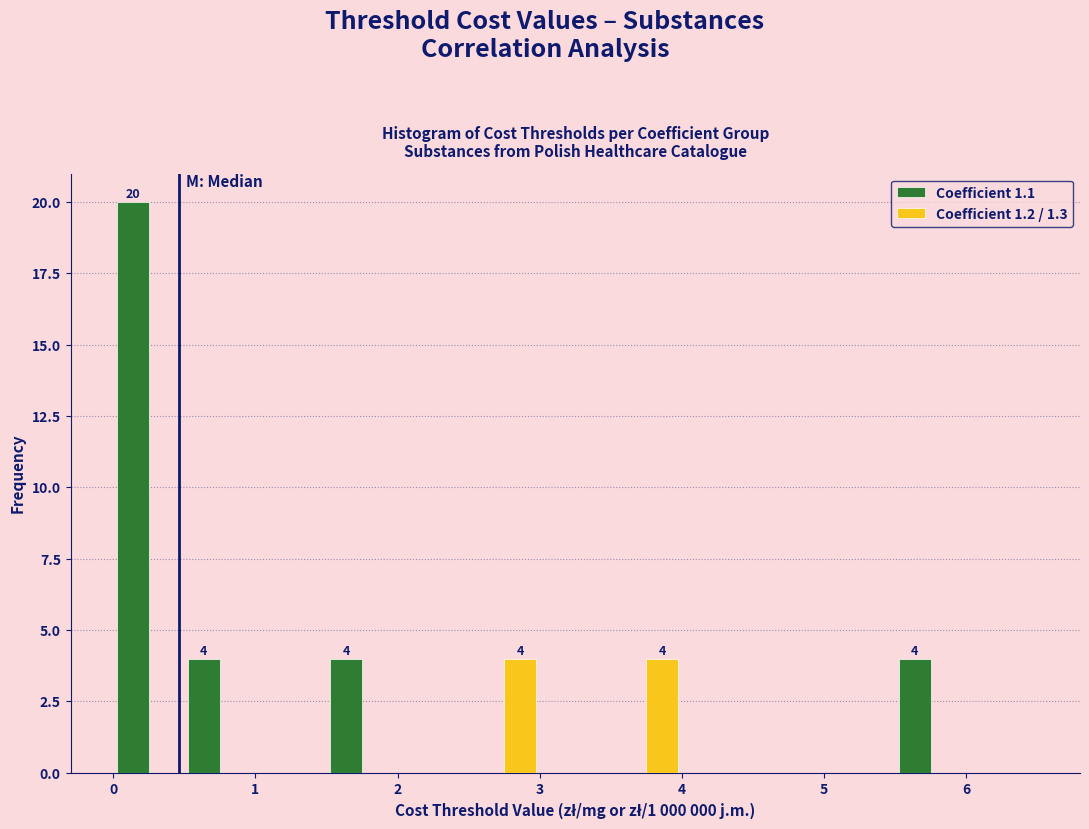

In the Coefficient 1.1 series, which range on the x-axis has the tallest bar?

0.0 to 0.5